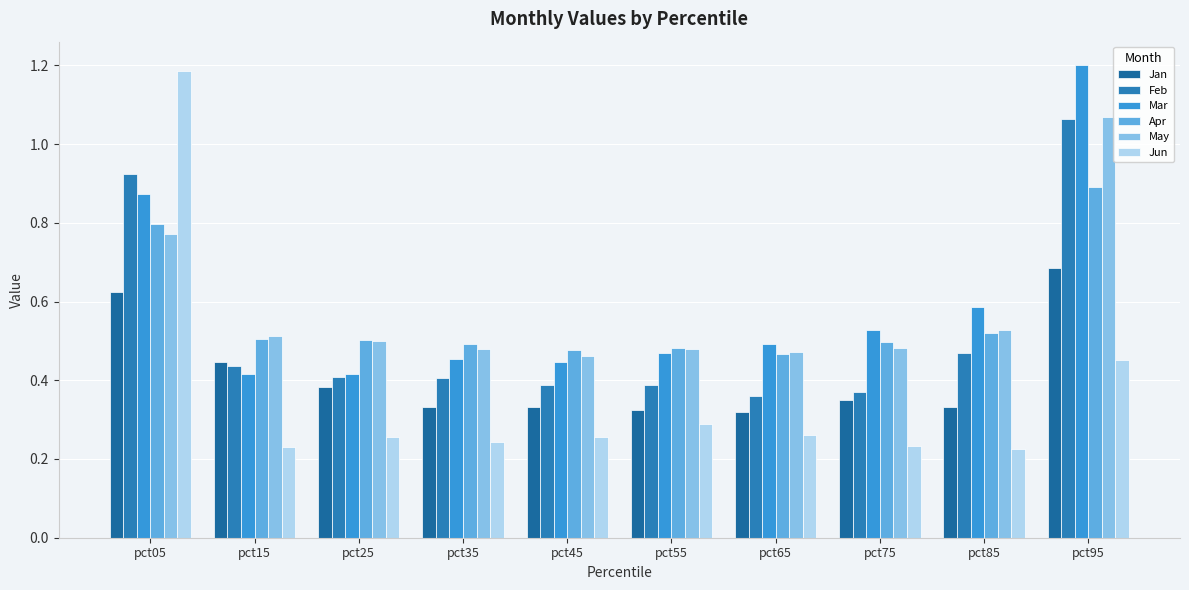

How many groups of bars are there?

10